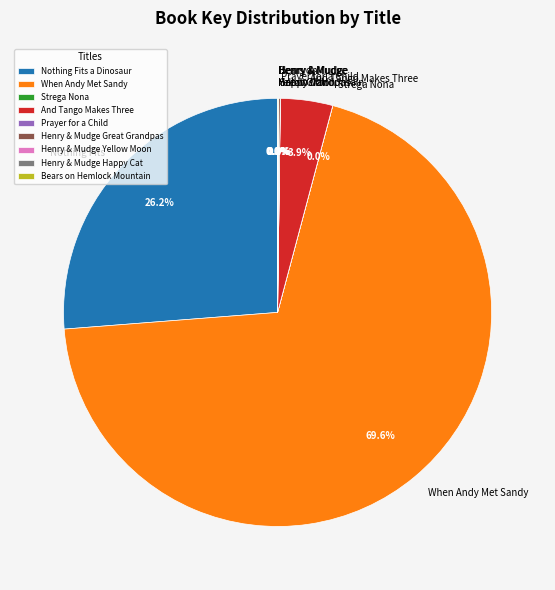

What is the largest slice in the pie chart?

When Andy Met Sandy